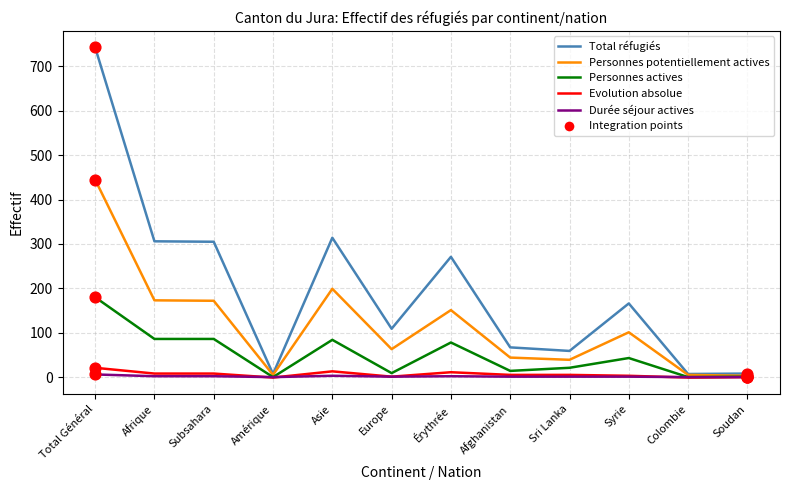

At how many categories does at least one series exceed 189?

5